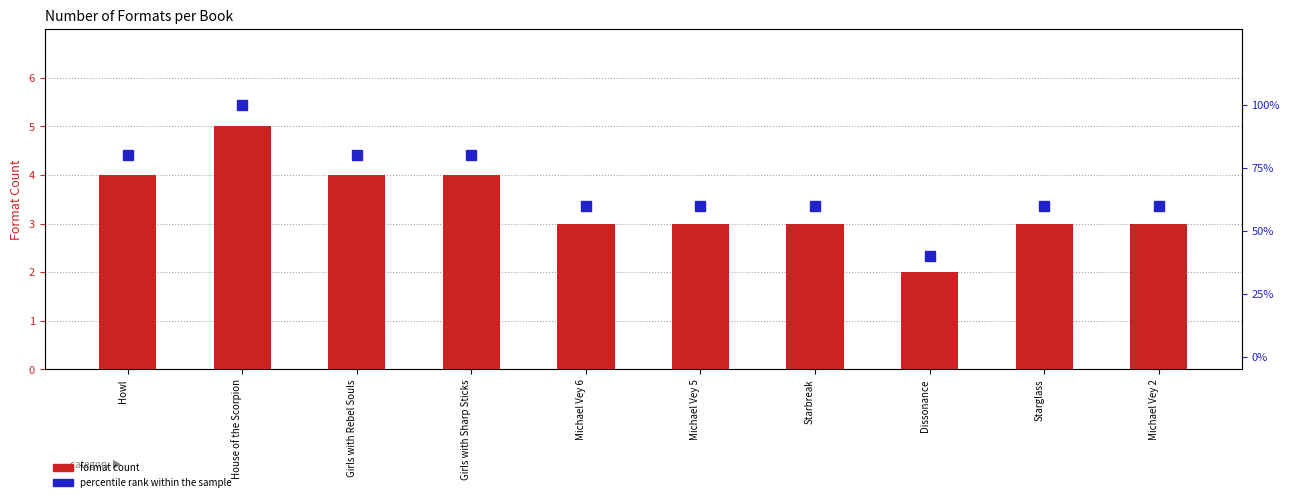

The value of percentile rank within the sample at House of the Scorpion is 100. True or false?

True